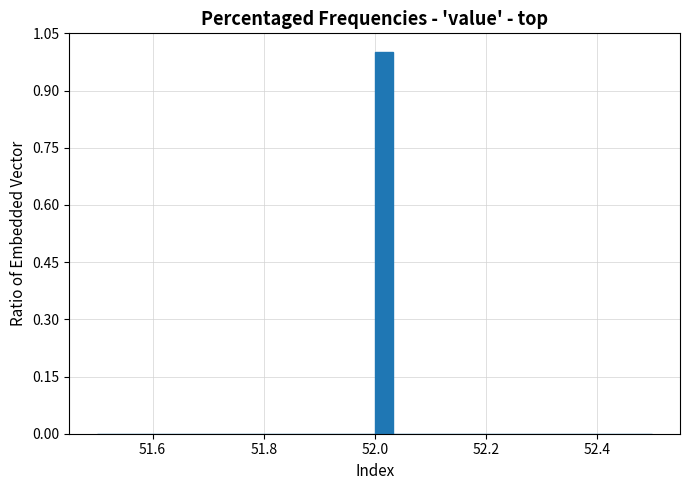

Around what value on the x-axis is the tallest bar? Give the approximate position of its centre, as read against the axis.

52.02